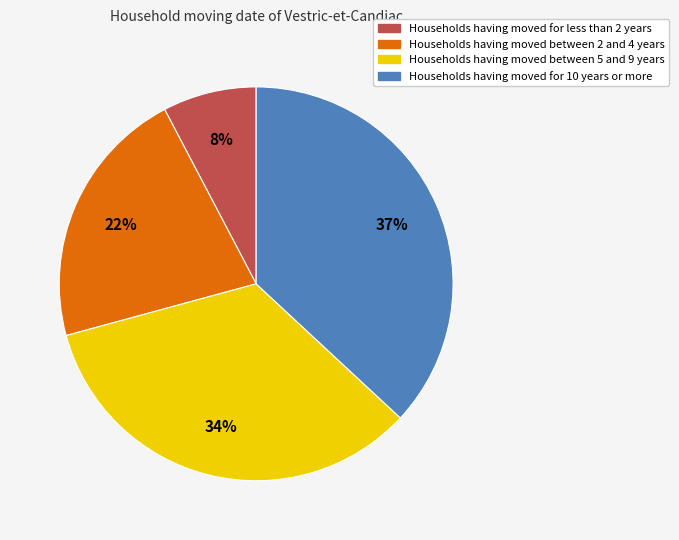

To the nearest percent, what is the difference between the largest and smallest slice percentages?

29%